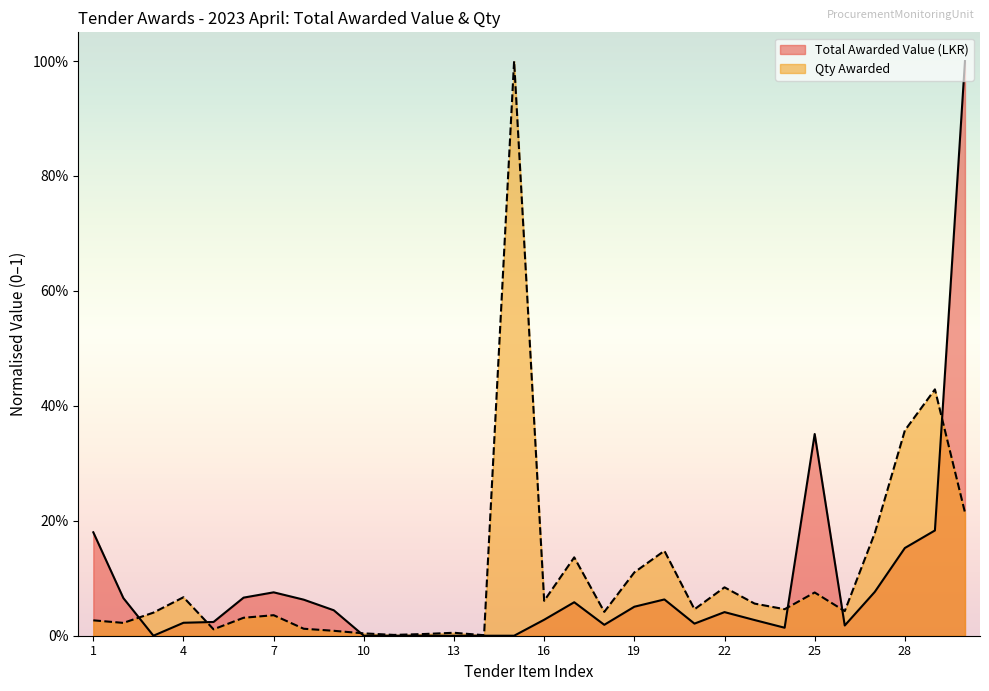

What is the sum of the Qty Awarded values at 2 and 20?

0.2